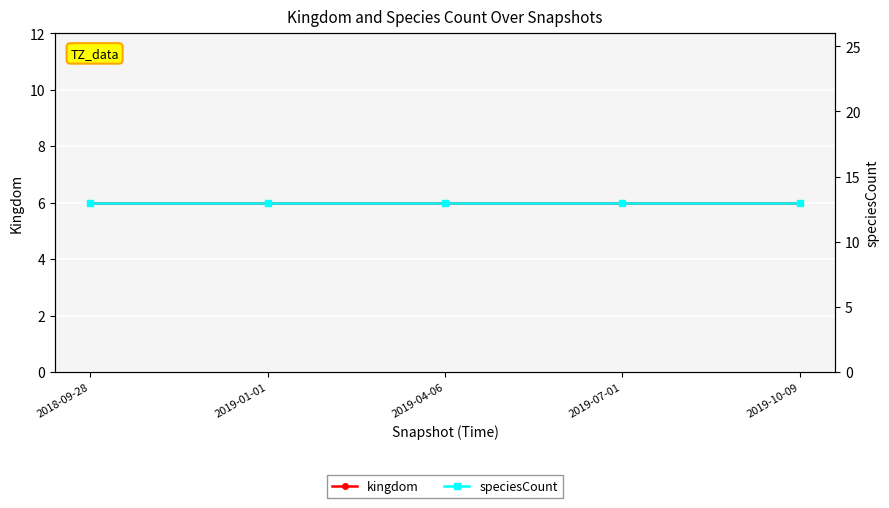

The speciesCount series shows 13 at 2019-07-01. True or false?

True